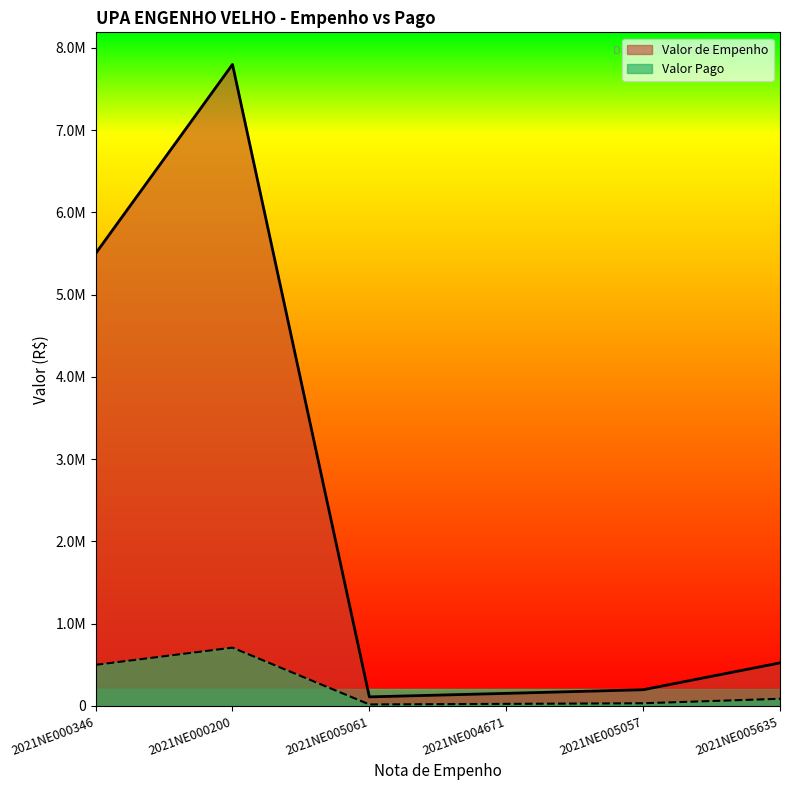

Is the value of Valor Pago at 2021NE000346 greater than the value of Valor de Empenho at 2021NE004671?

Yes